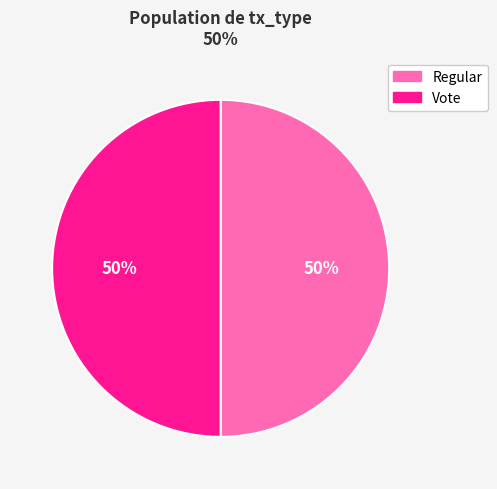

How many slices are in this pie chart?

2